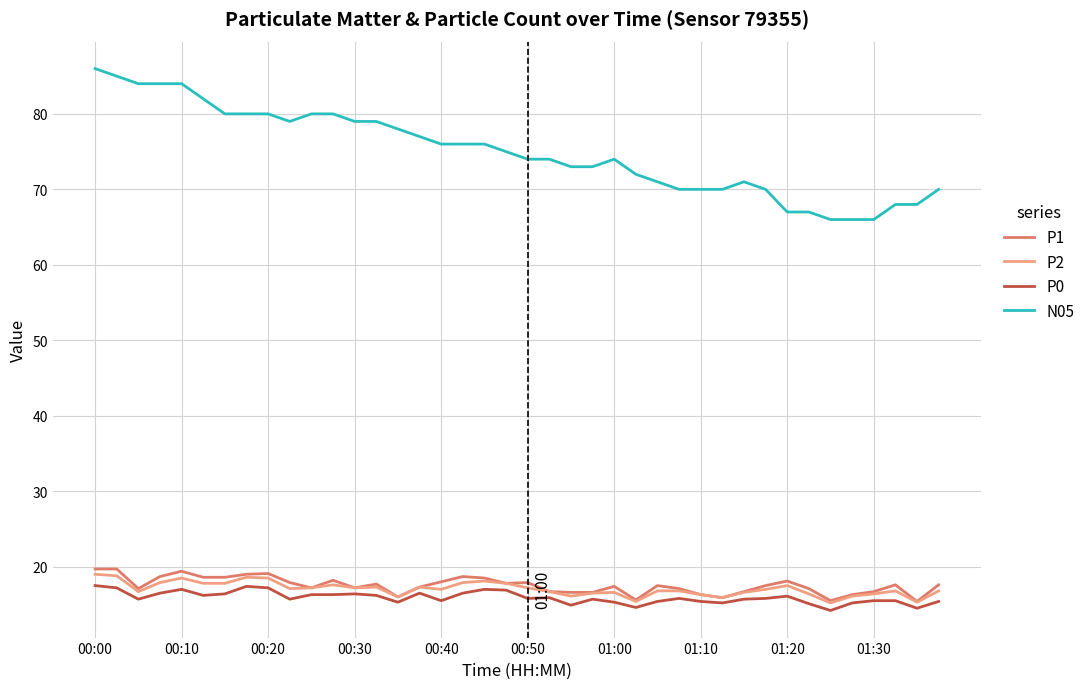

True or false: N05 has more than 1 interior local peaks.

True